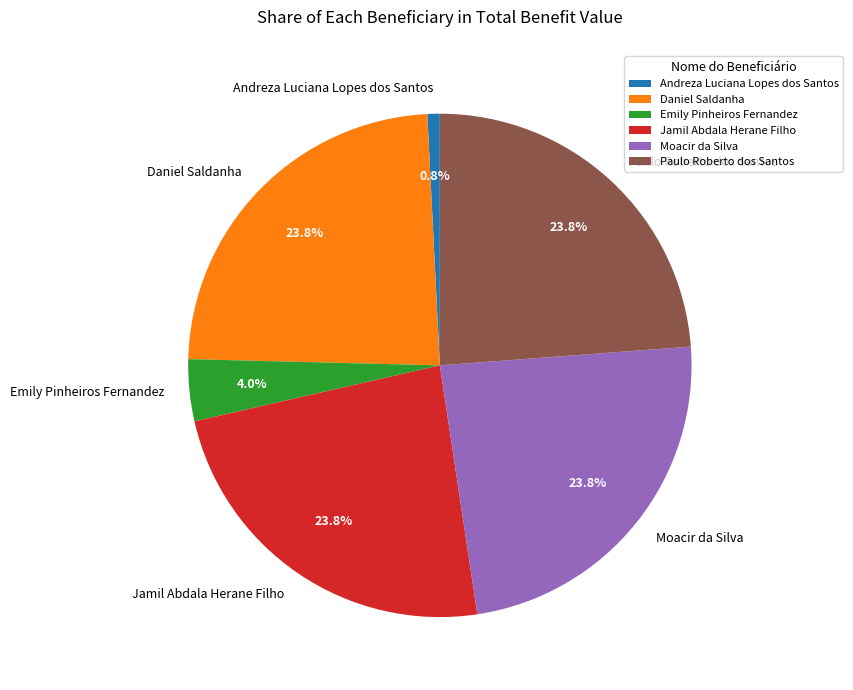

Count the number of slices in the pie.

6